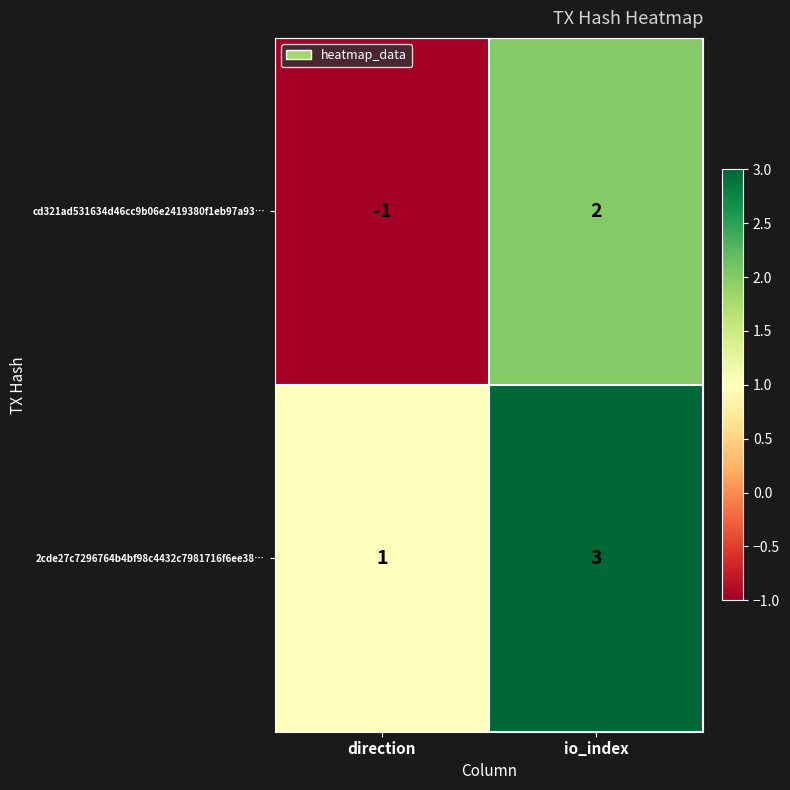

Which series has the largest range (max minus min)?

cd321ad531634d46cc9b06e2419380f1eb97a93…